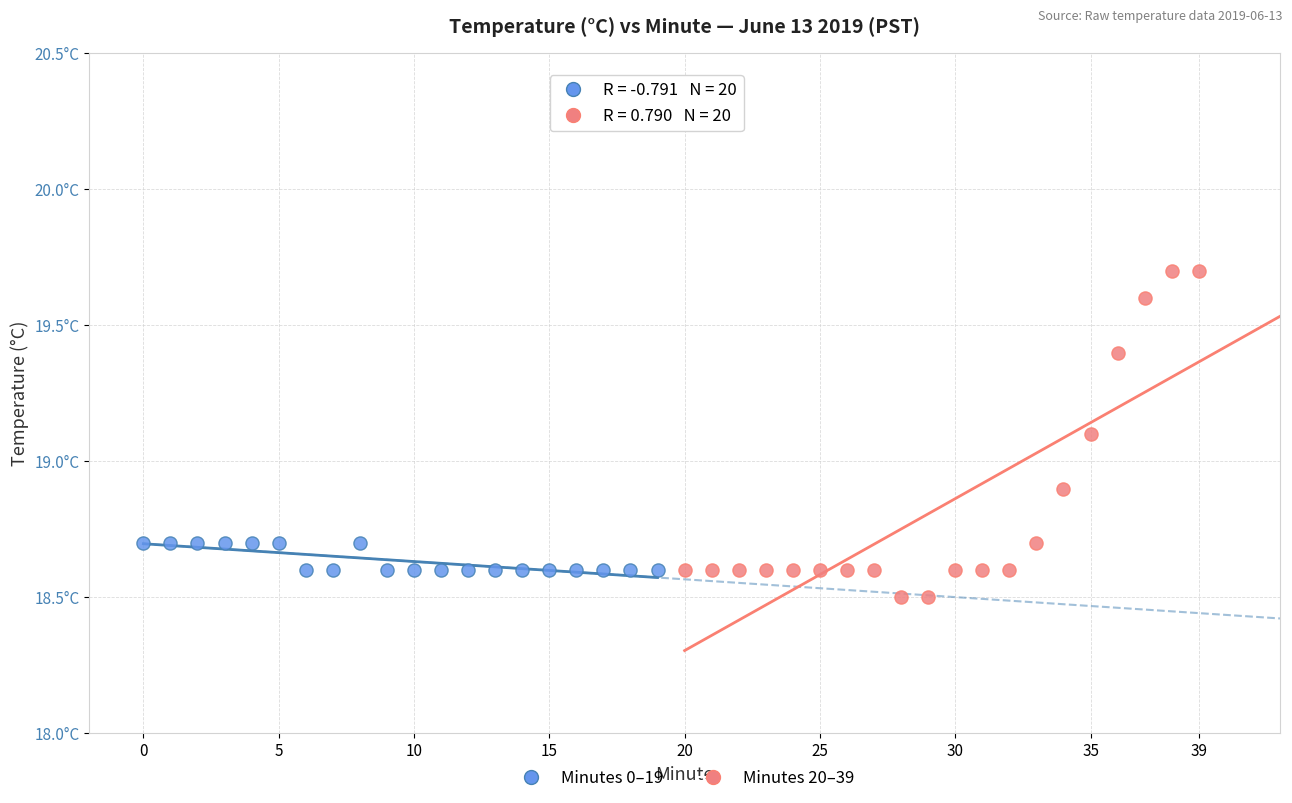

What are all the series names shown in the legend?

Minutes 0–19, Minutes 20–39